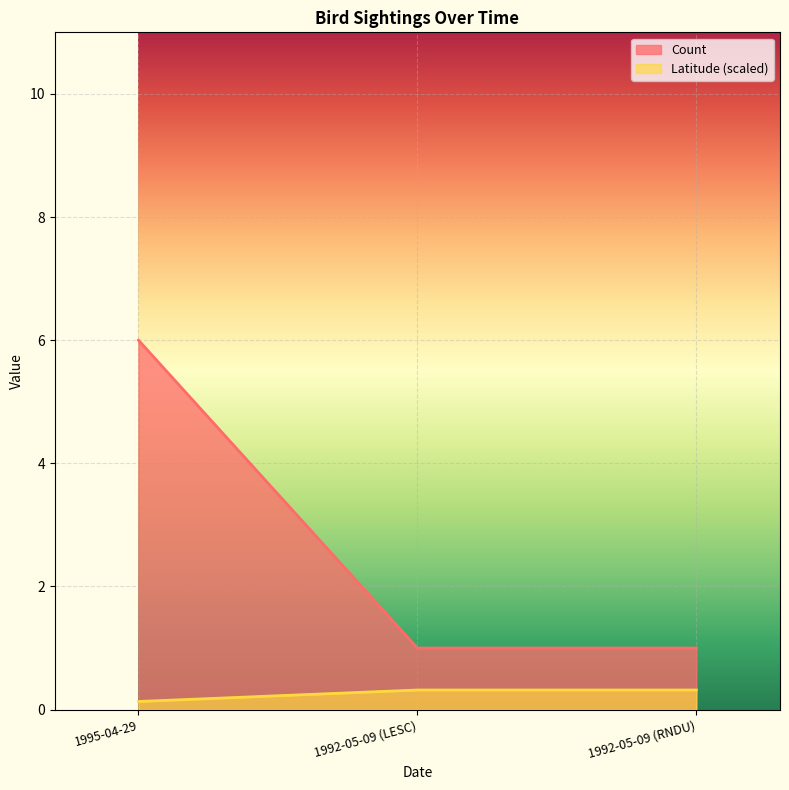

At which label is Latitude closest to 3?

1992-05-09 (LESC)